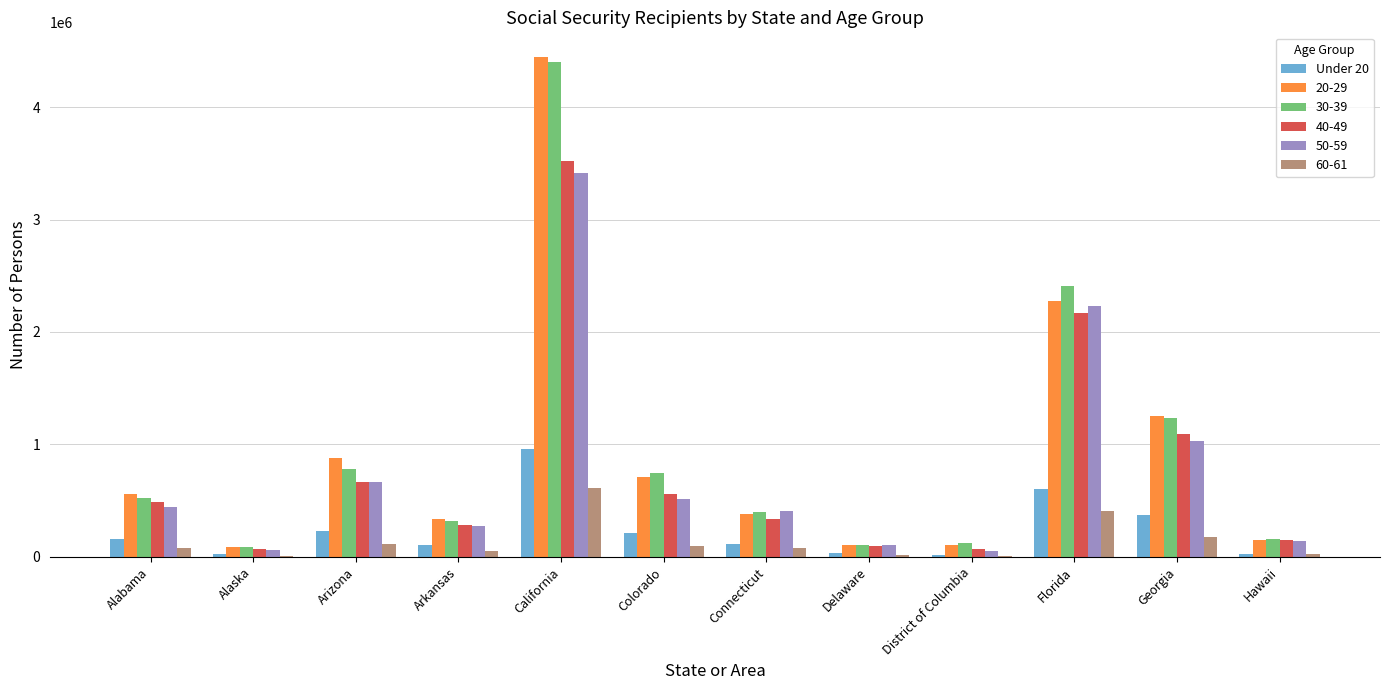

The value of 50-59 at Delaware is 104086. True or false?

True